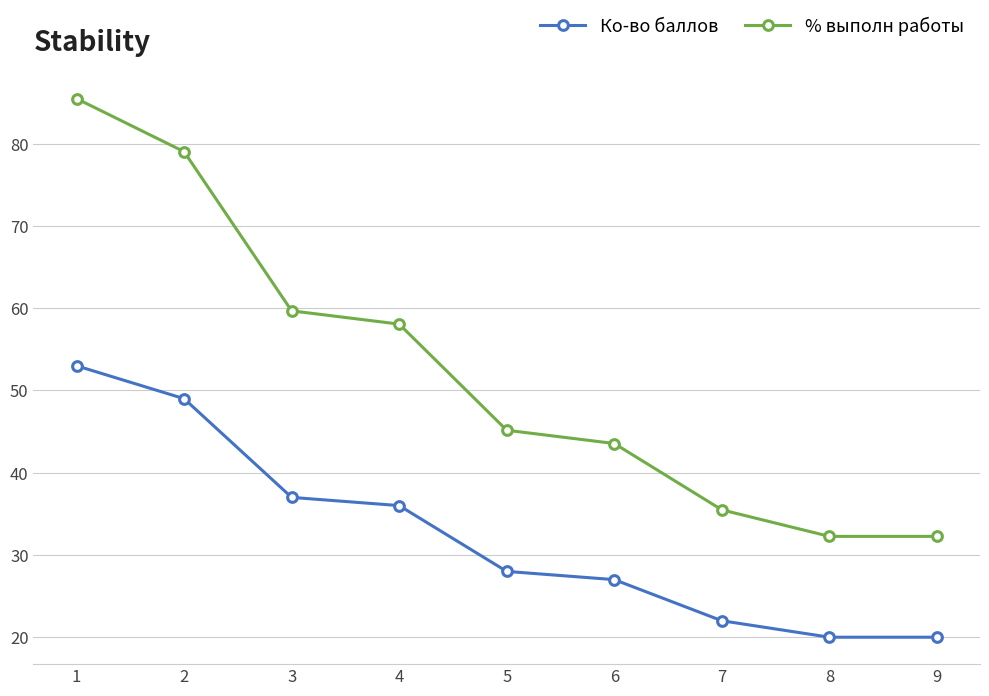

True or false: % выполн работы and Ко-во баллов intersect in this chart.

False